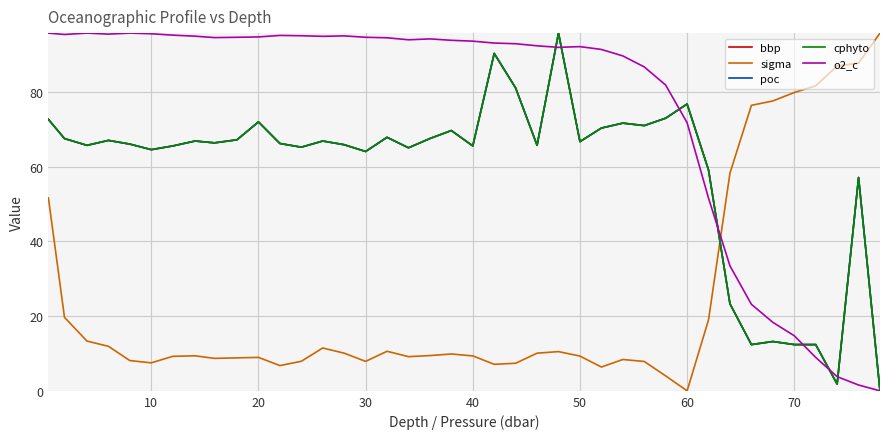

How many intersections are there between sigma and poc?

1